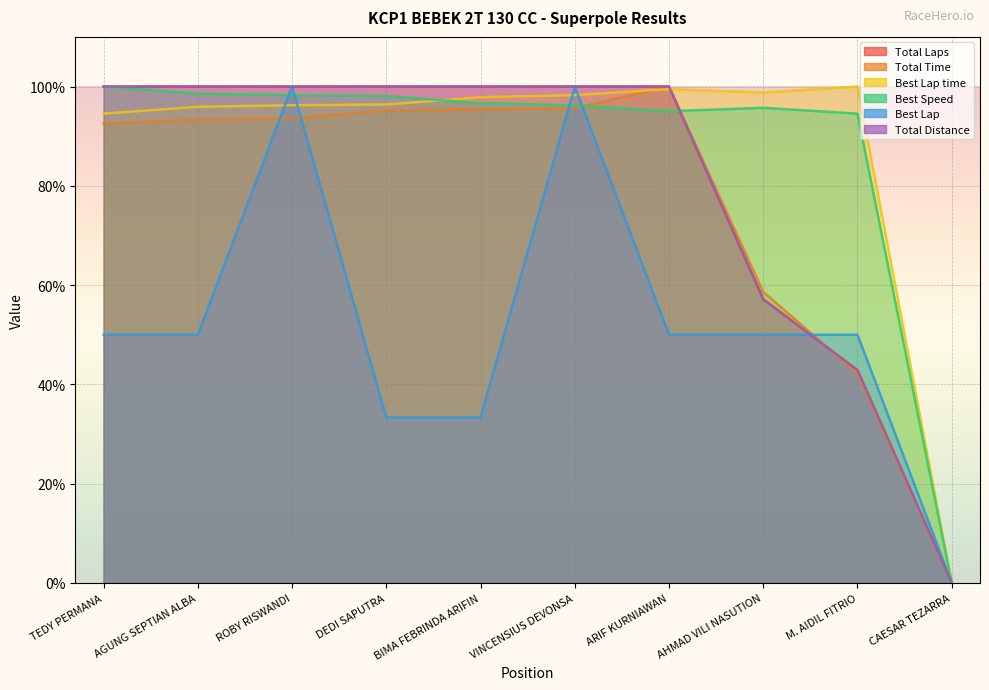

Where do Total Distance and Best Lap first cross each other?

AHMAD VILI NASUTION and M. AIDIL FITRIO